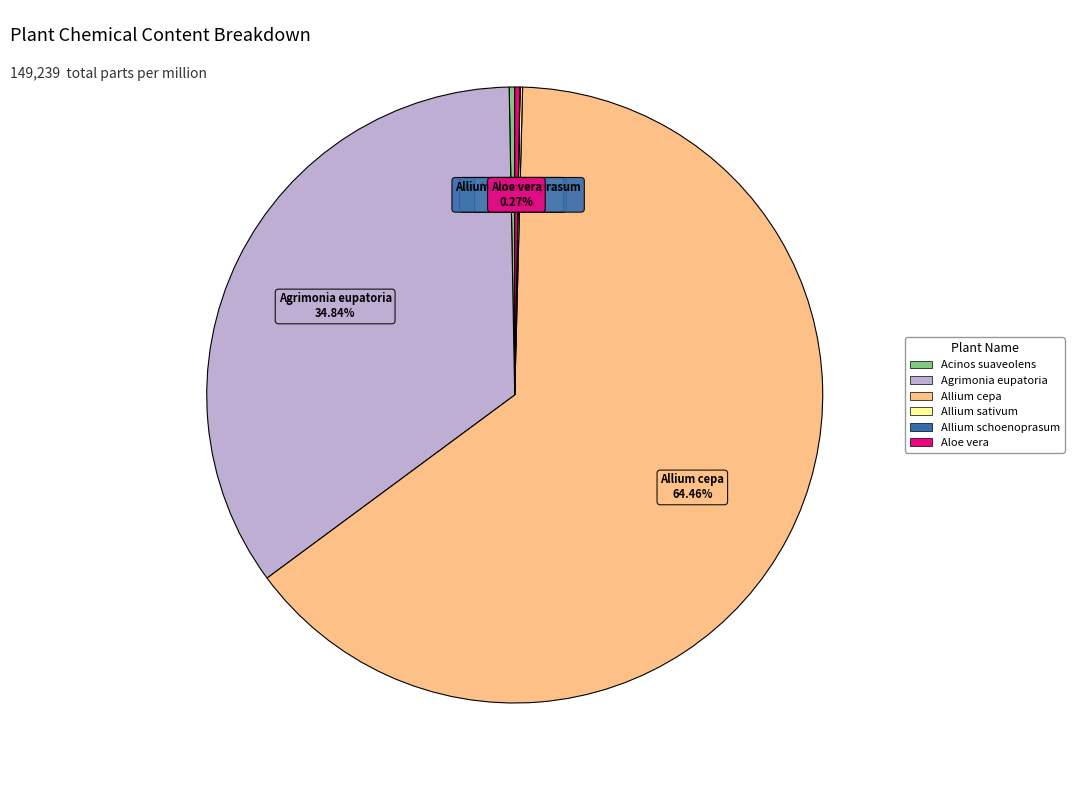

Does any single category account for the majority?

Yes